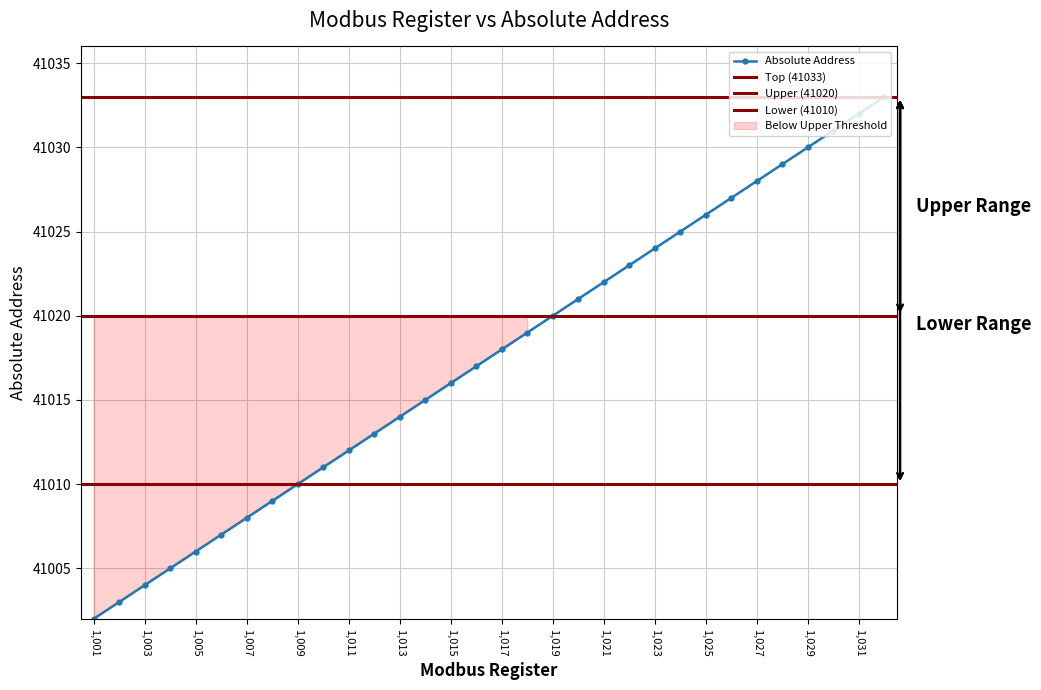

Rank the categories by value from highest to lowest.

1032, 1031, 1030, 1029, 1028, 1027, 1026, 1025, 1024, 1023, 1022, 1021, 1020, 1019, 1018, 1017, 1016, 1015, 1014, 1013, 1012, 1011, 1010, 1009, 1008, 1007, 1006, 1005, 1004, 1003, 1002, 1001